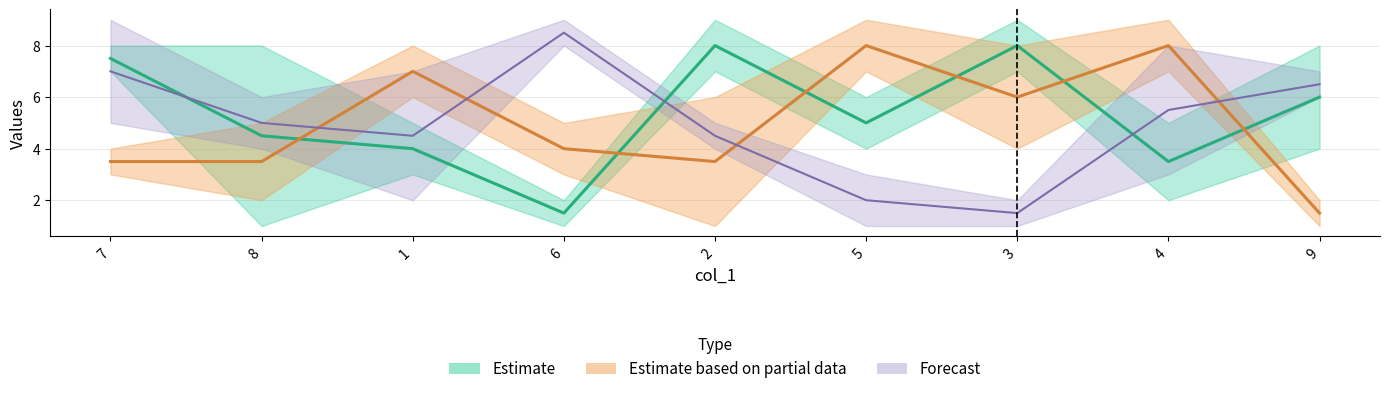

What is the label of the 3rd point from the left?

1